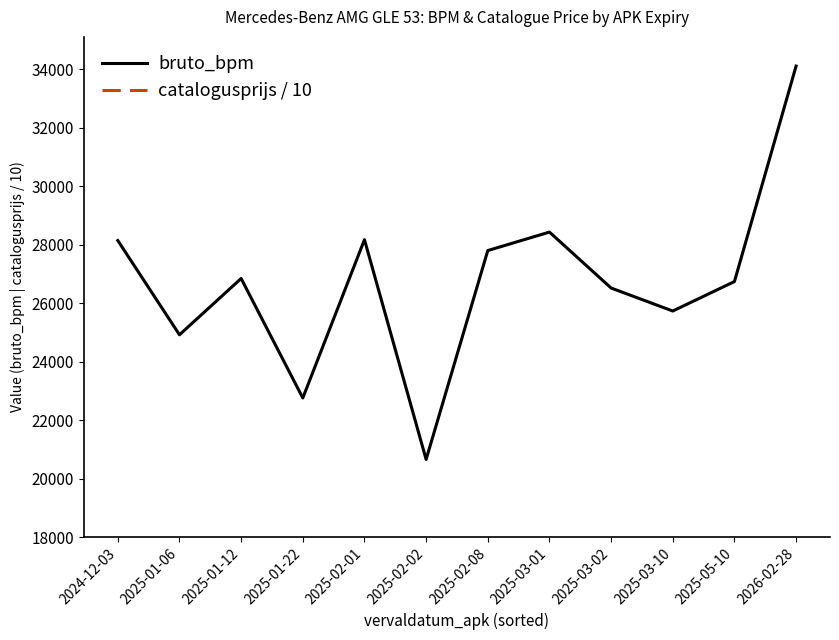

Which category has the highest value across all series?

2026-02-28